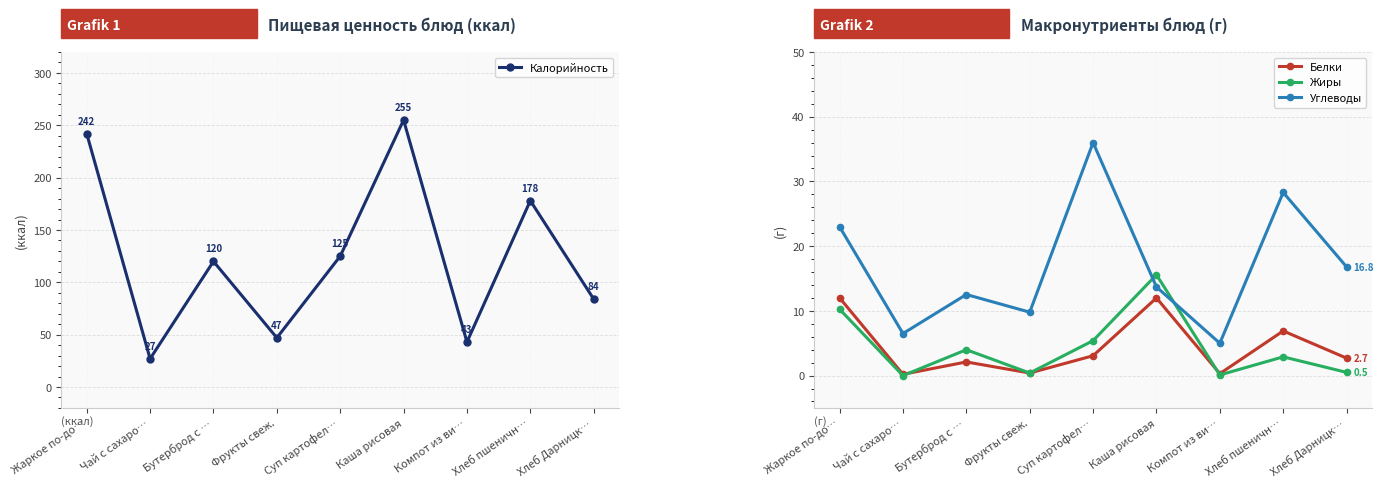

List the labels in order of Углеводы value, largest first.

Суп картофел…, Хлеб пшеничн…, Жаркое по-до…, Хлеб Дарницк…, Каша рисовая, Бутерброд с …, Фрукты свеж., Чай с сахаро…, Компот из ви…